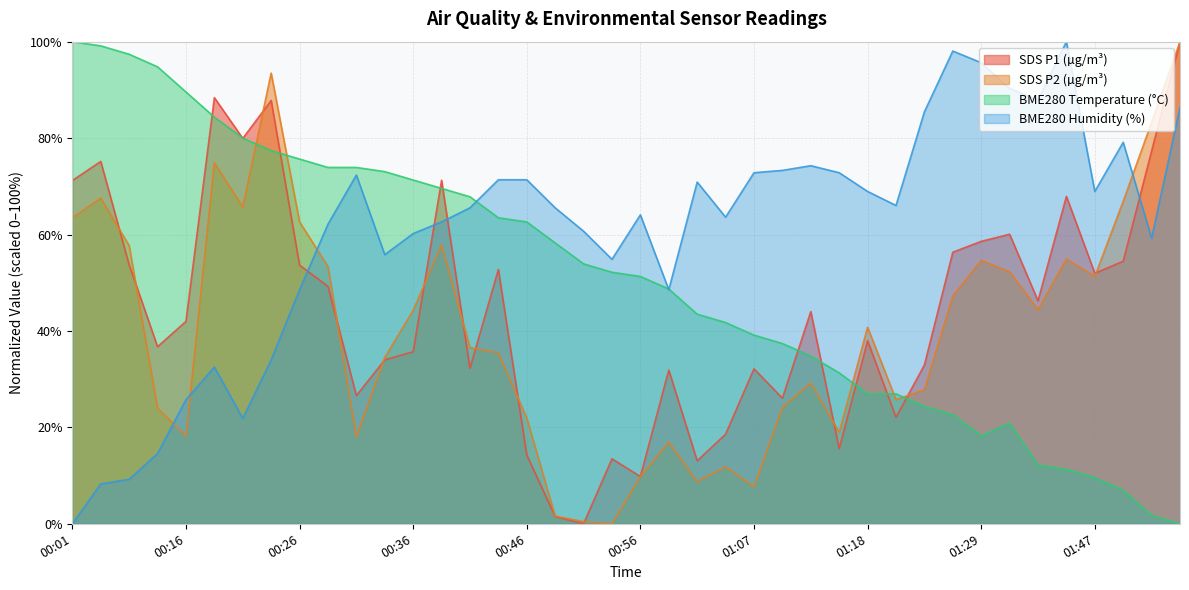

Which series has the widest spread of values?

SDS_P1